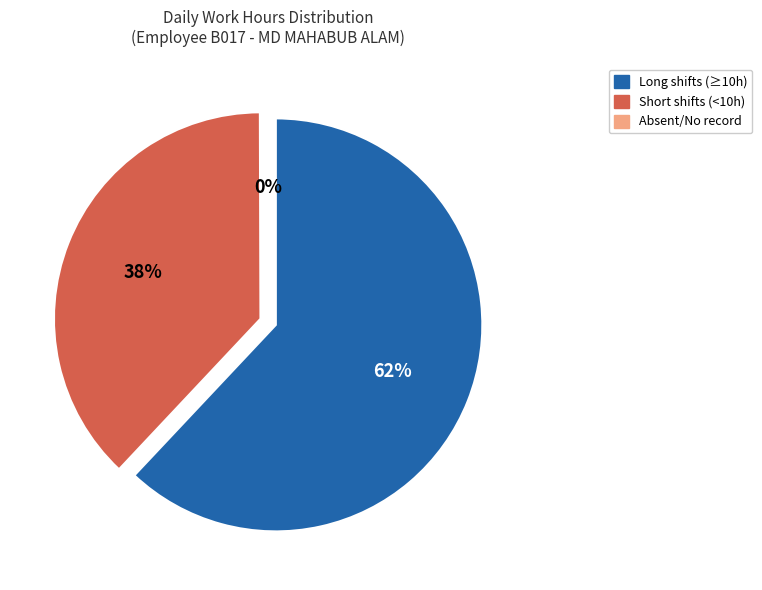

The 27-Thu slice represents 9% of the pie. True or false?

False